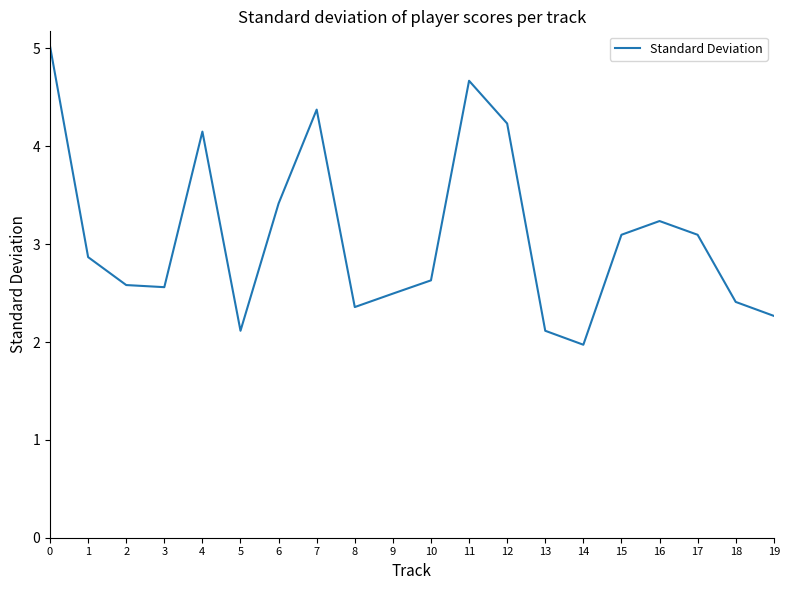

What is the difference between the maximum and minimum values?

3.1